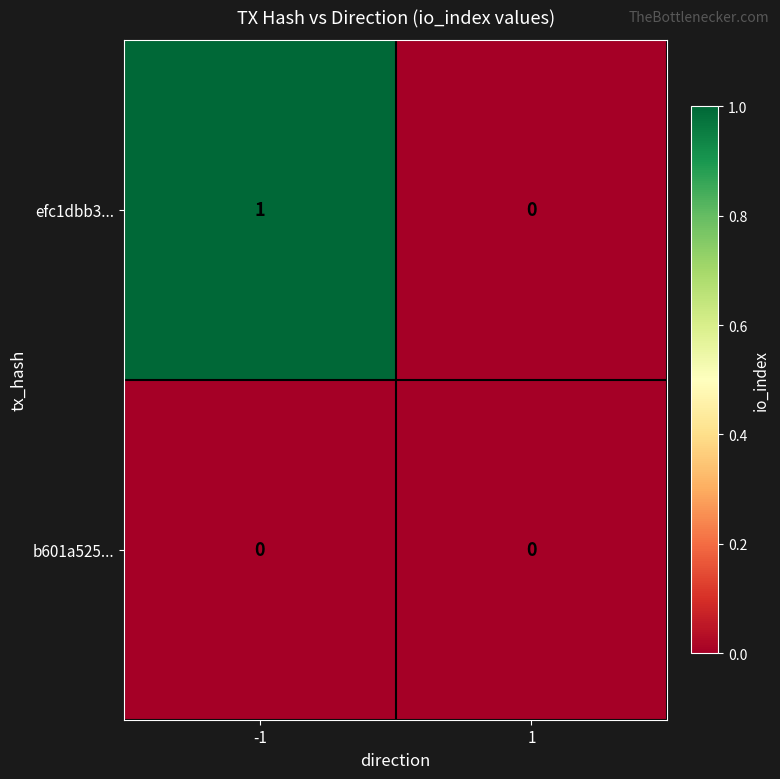

Rank the series by their maximum value, from highest to lowest.

efc1dbb3..., b601a525...